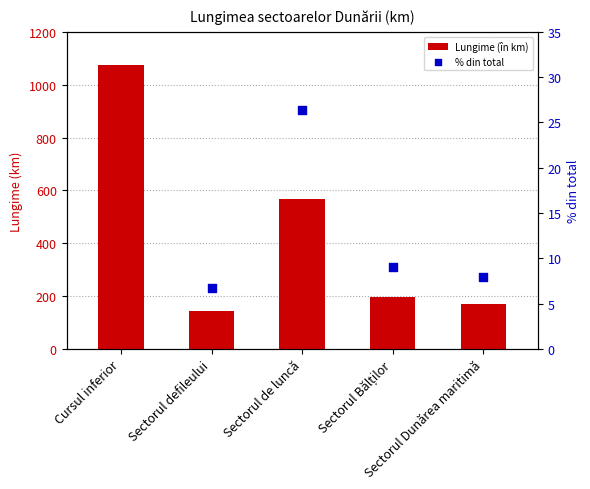

Which series reaches the minimum Y coordinate?

% din total